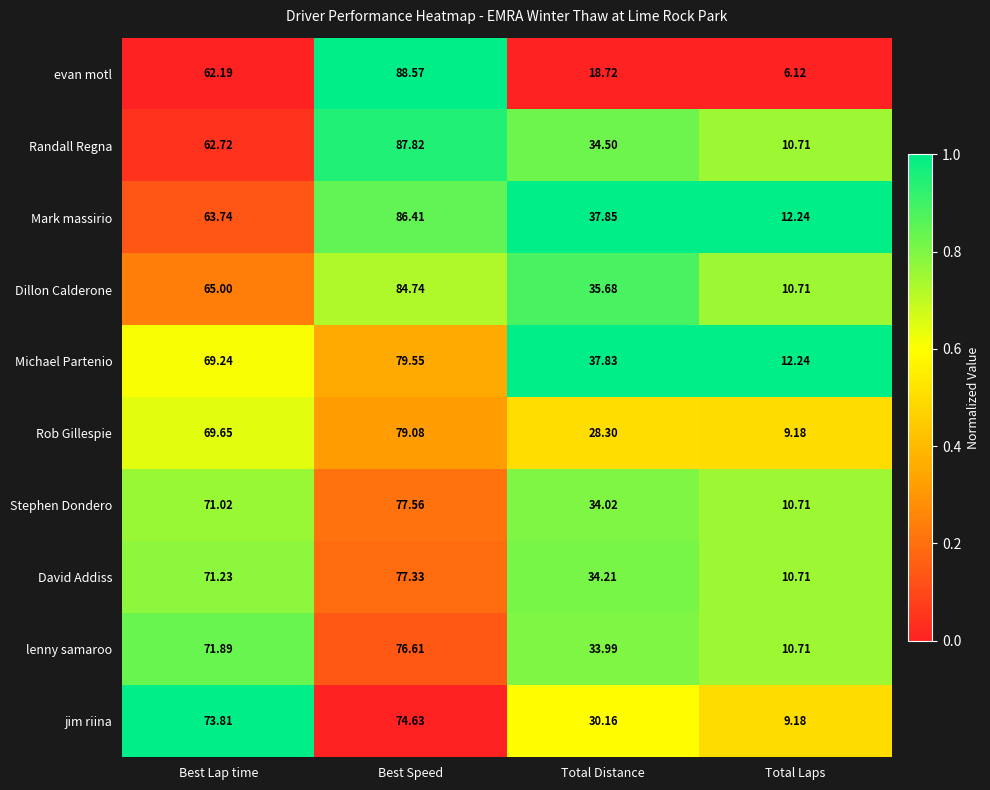

List the series in order of their peak value, lowest first.

jim riina, lenny samaroo, David Addiss, Stephen Dondero, Rob Gillespie, Michael Partenio, Dillon Calderone, Mark massirio, Randall Regna, evan motl